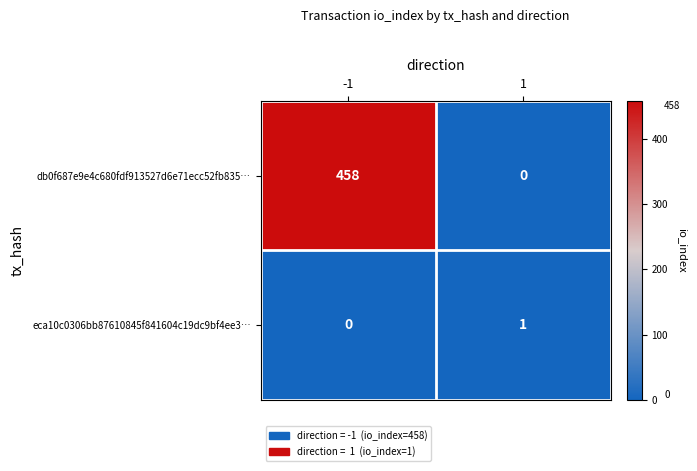

What is the sum of all db0f687e9e4c680fdf913527d6e71ecc52fb835… values?

458